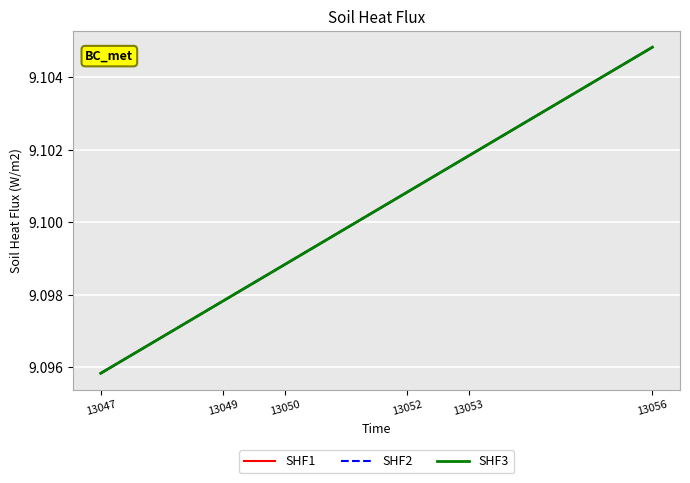

Does the chart display data point markers on the line(s)?

No